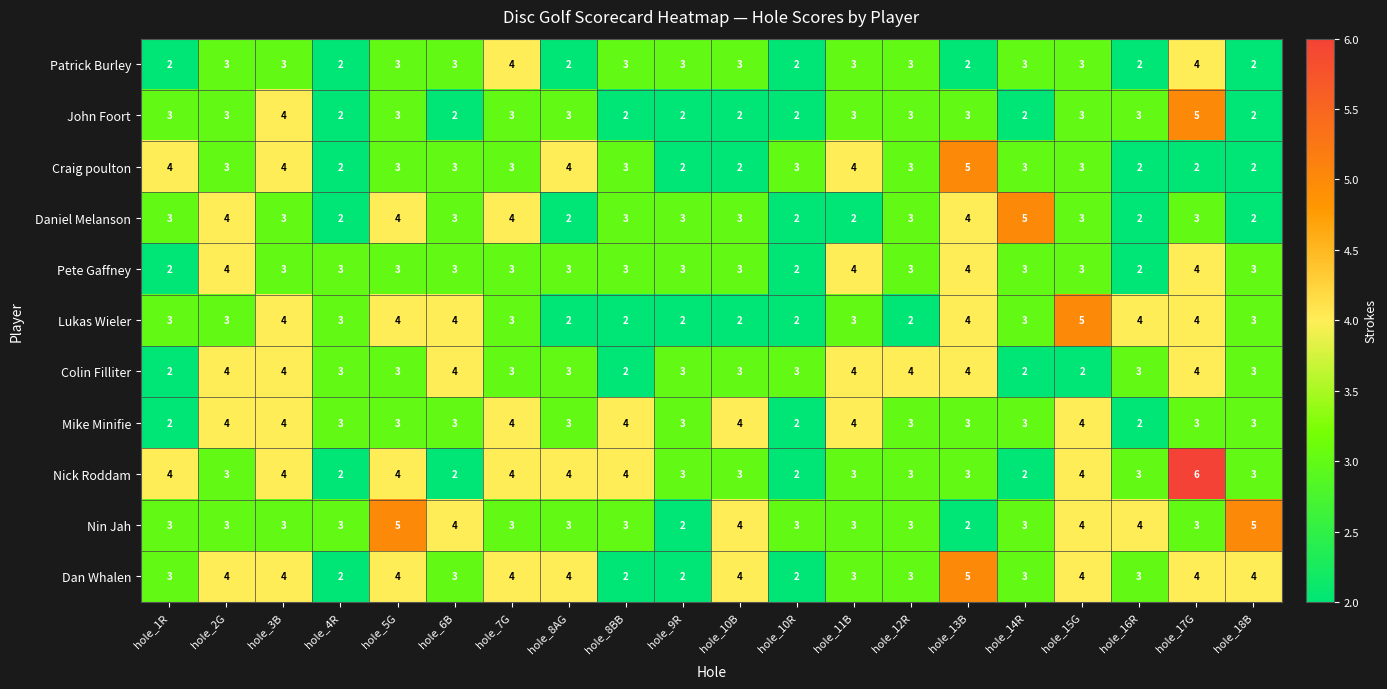

Which series has the largest total across all categories?

Dan Whalen